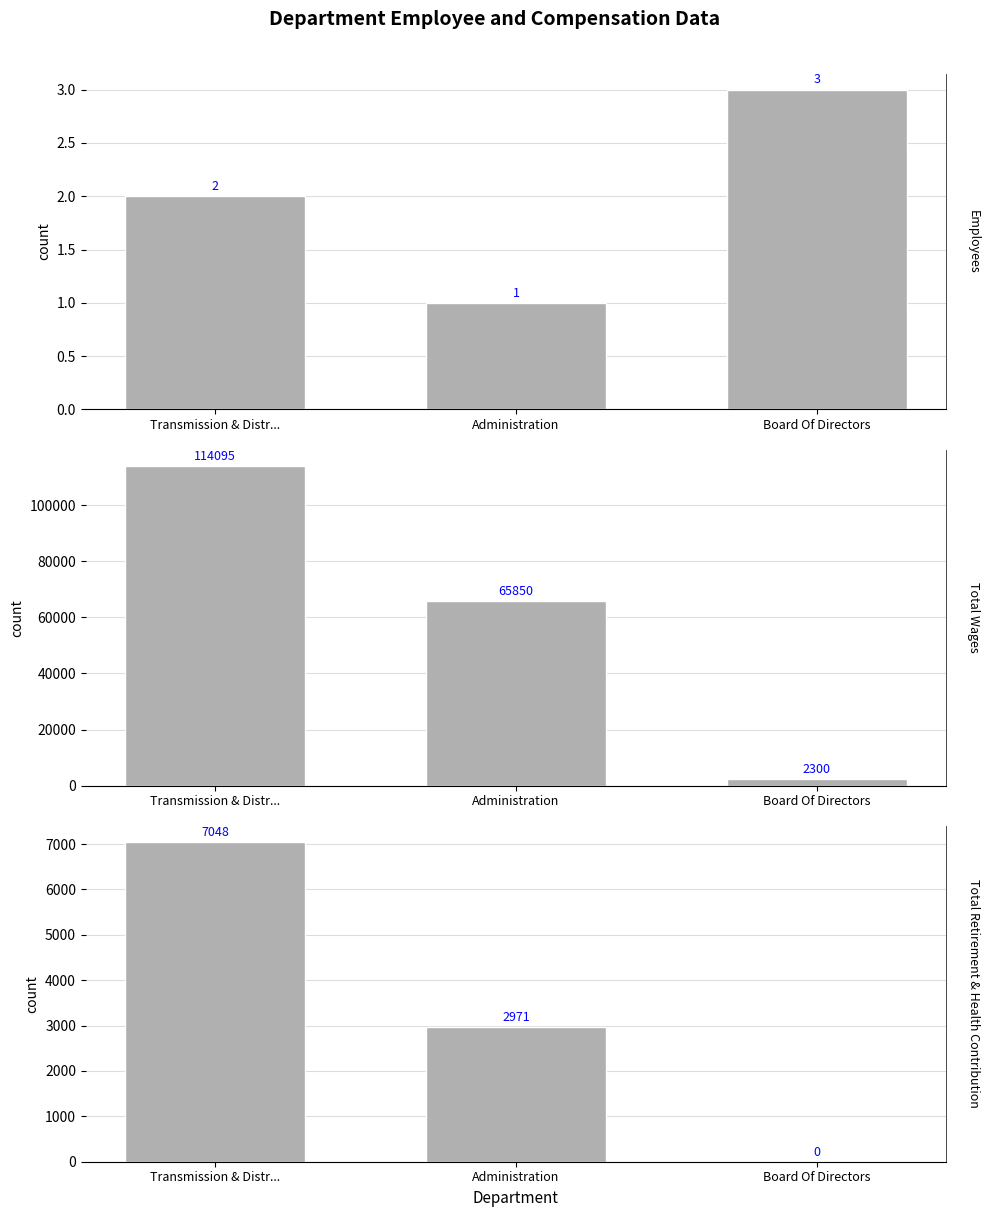

At which label is Total Retirement & Health Contribution closest to 3524?

Administration